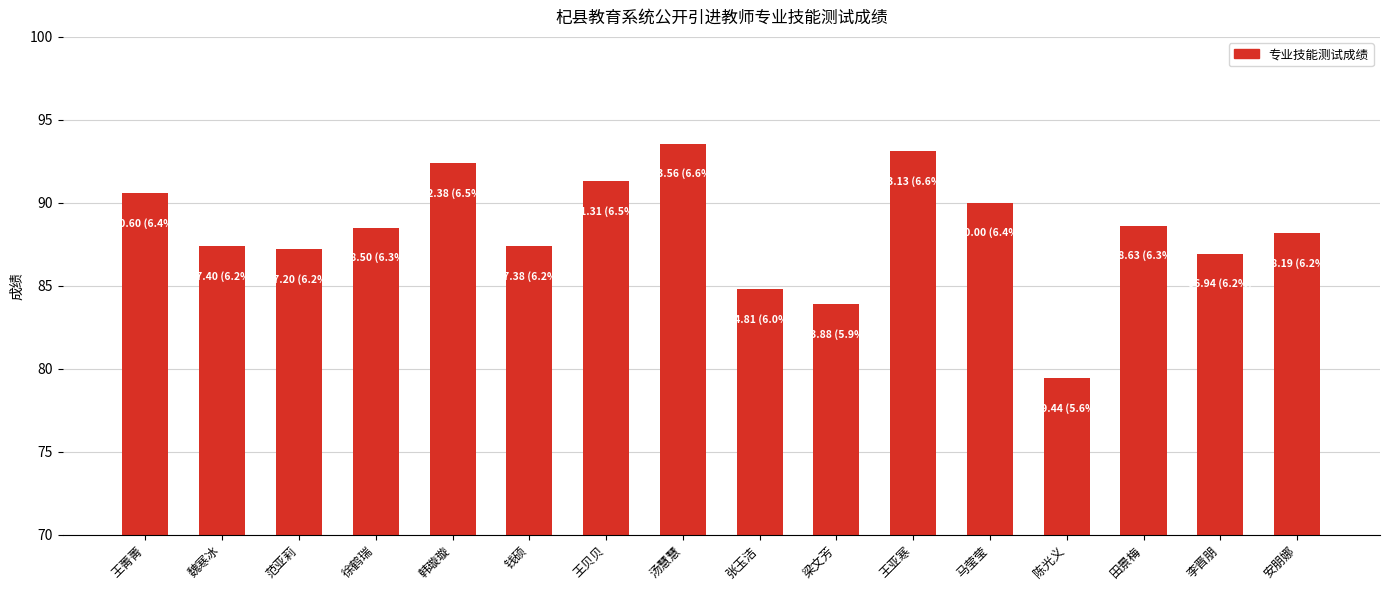

What is the ratio of the value at 王贝贝 to the value at 徐鹤瑞?

1.0